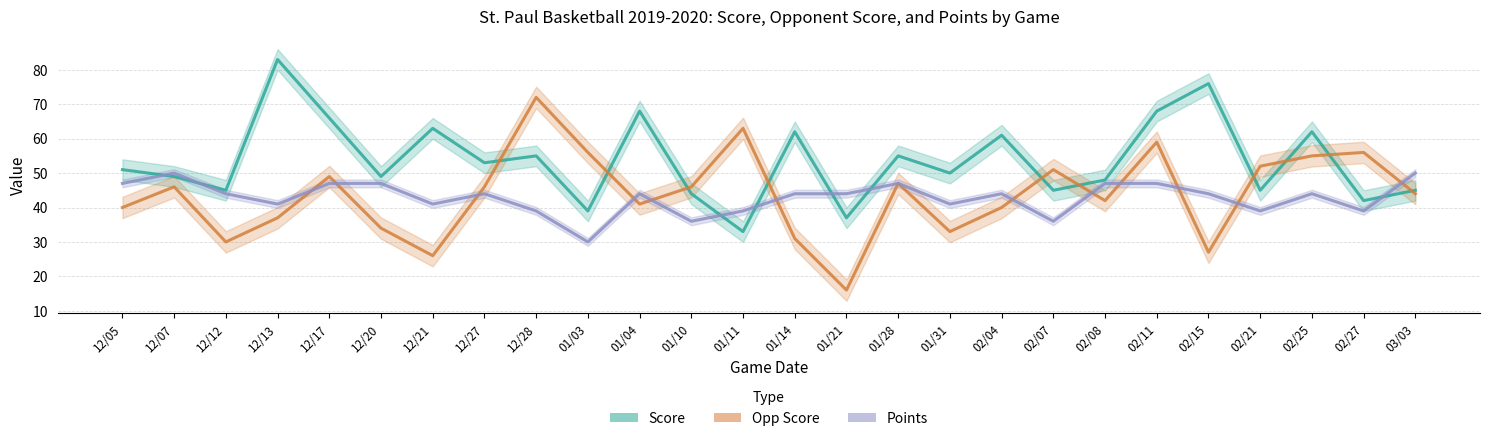

The value of Points at 01/28 is 83. True or false?

False